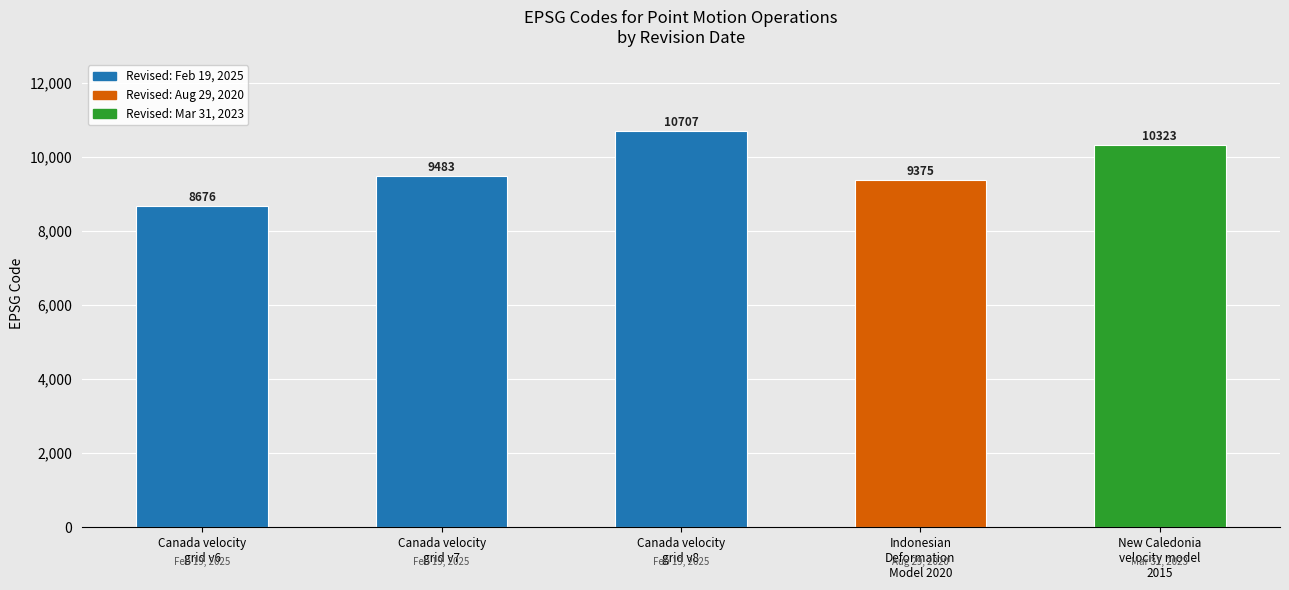

What is the label of the 1st bar from the left?

Canada velocity
grid v6